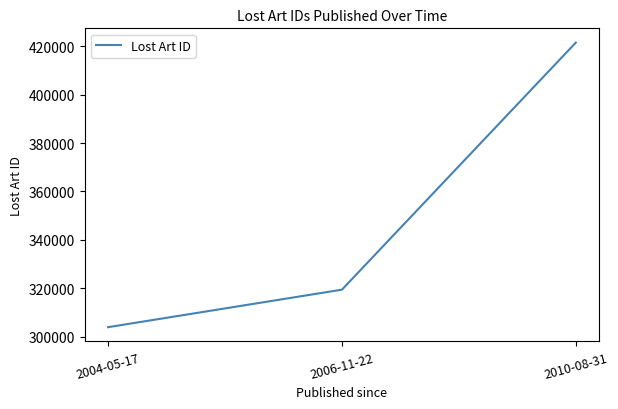

Rank the categories by value from lowest to highest.

2004-05-17, 2006-11-22, 2010-08-31